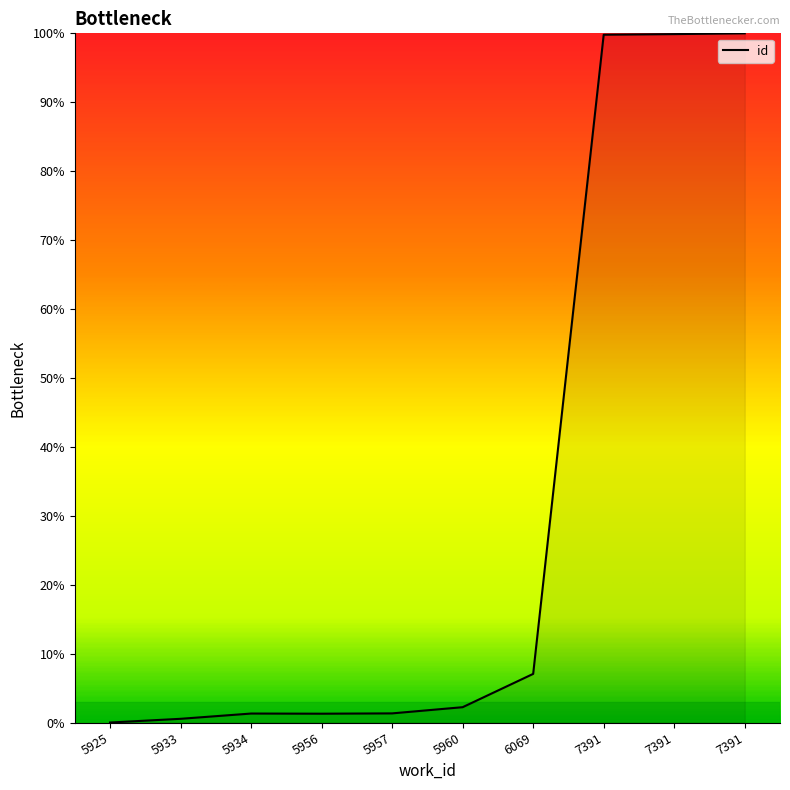

How many lines are shown in the chart?

1